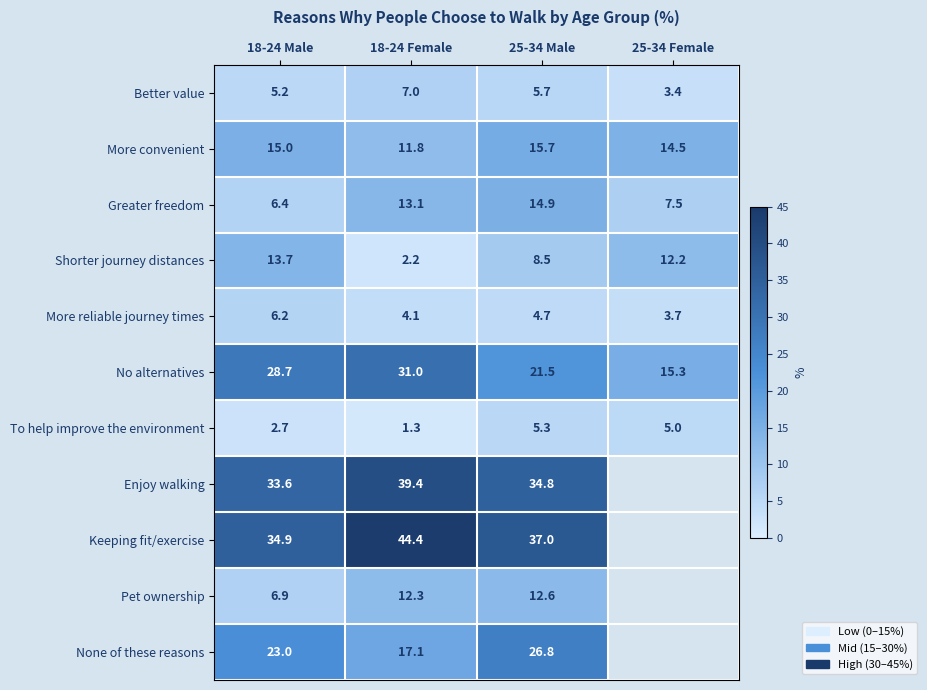

List the labels in order of To help improve the environment value, smallest first.

18-24 Female, 18-24 Male, 25-34 Female, 25-34 Male